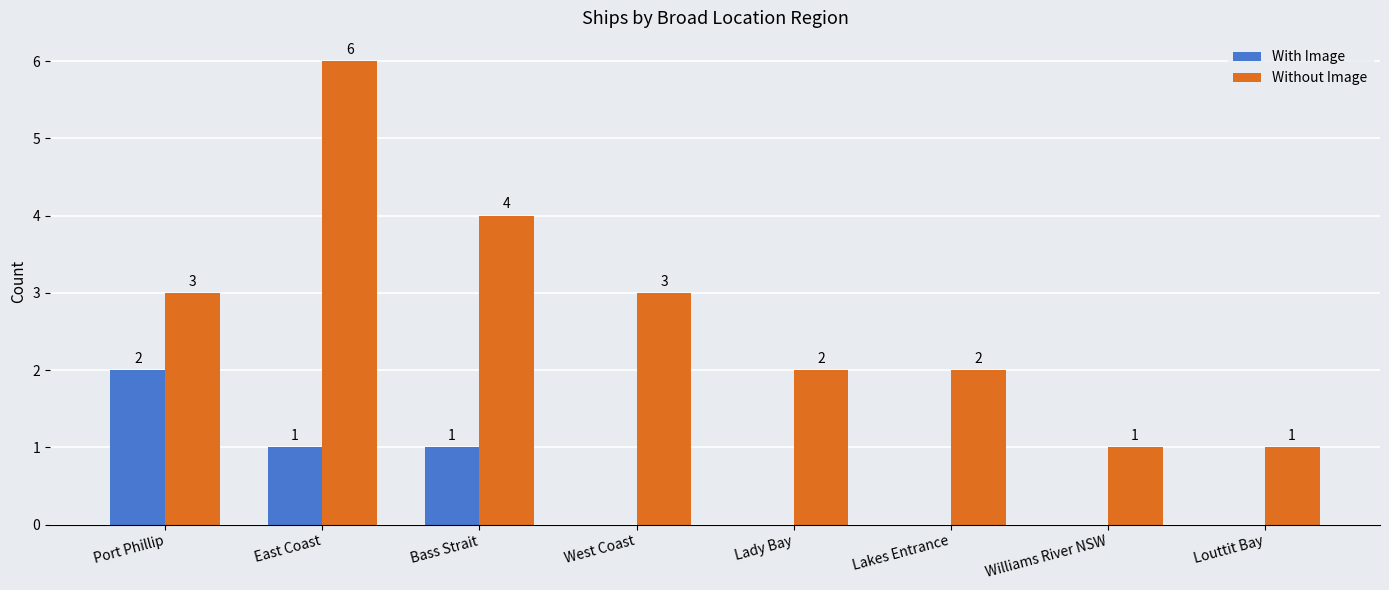

The Without Image series shows 2 at Port Phillip. True or false?

False